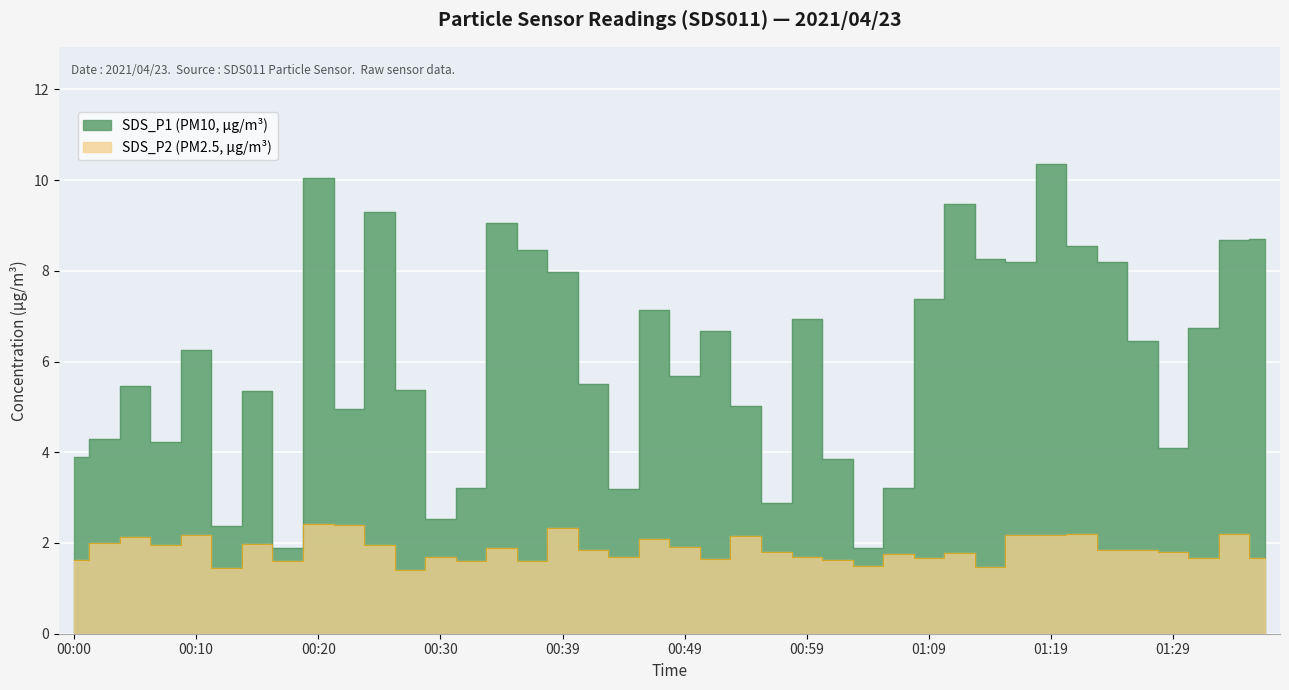

What is the value of the SDS_P2 point at the 10th from the left?

2.4